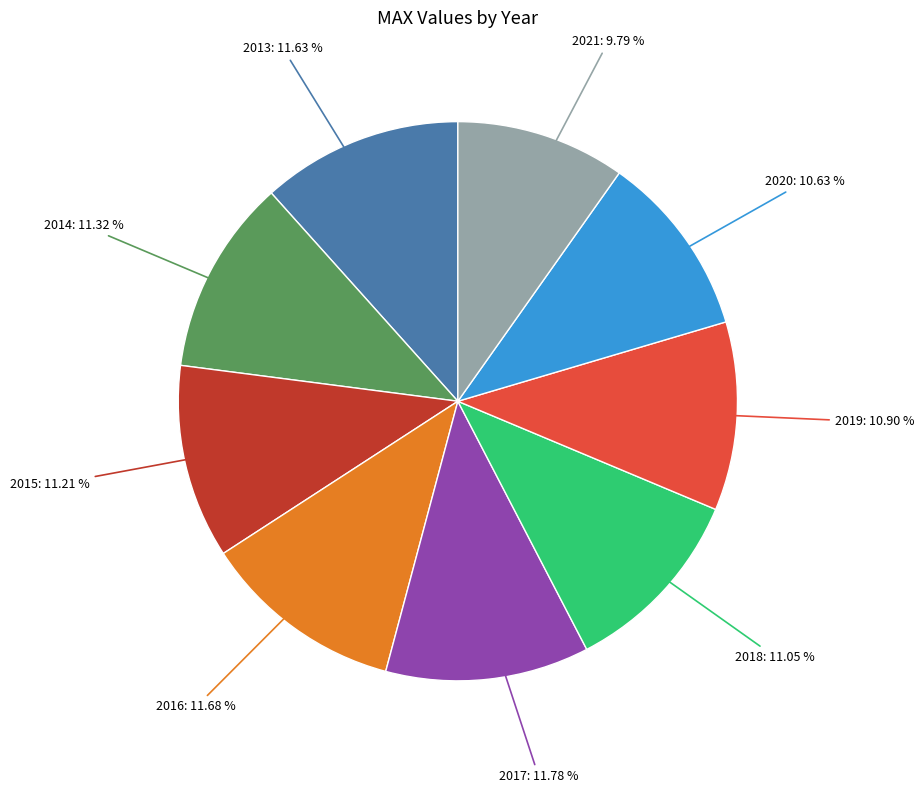

How many slices are in this pie chart?

9